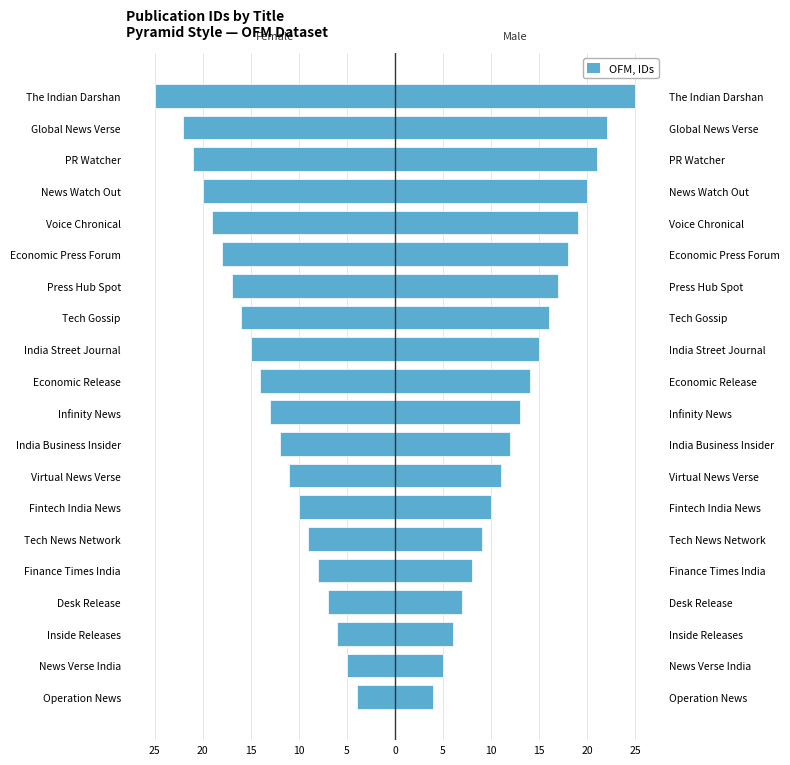

What is the difference between the Female values at Desk Release and News Verse India?

2